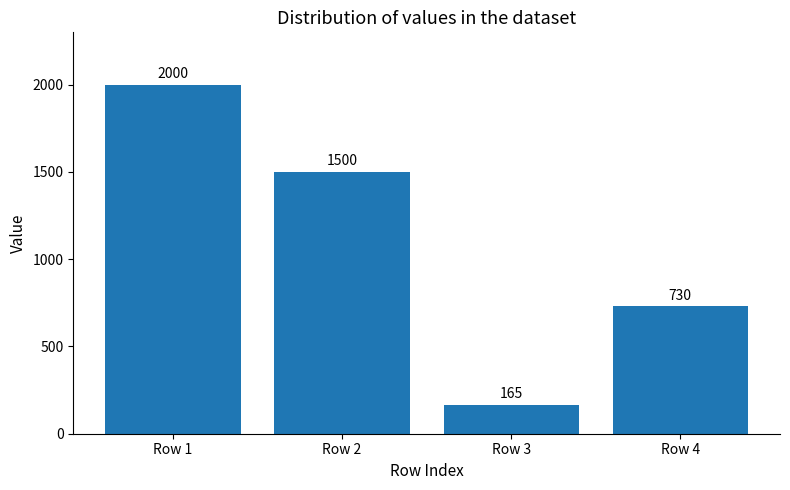

Between Row 3 and Row 1, which is larger?

Row 1